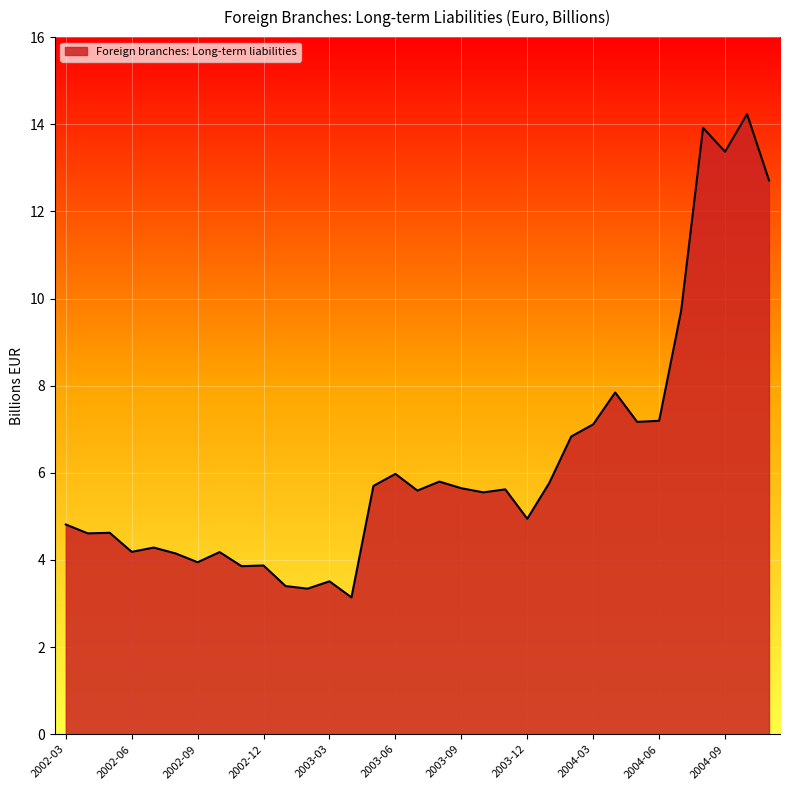

What is the greatest value displayed?

14.2